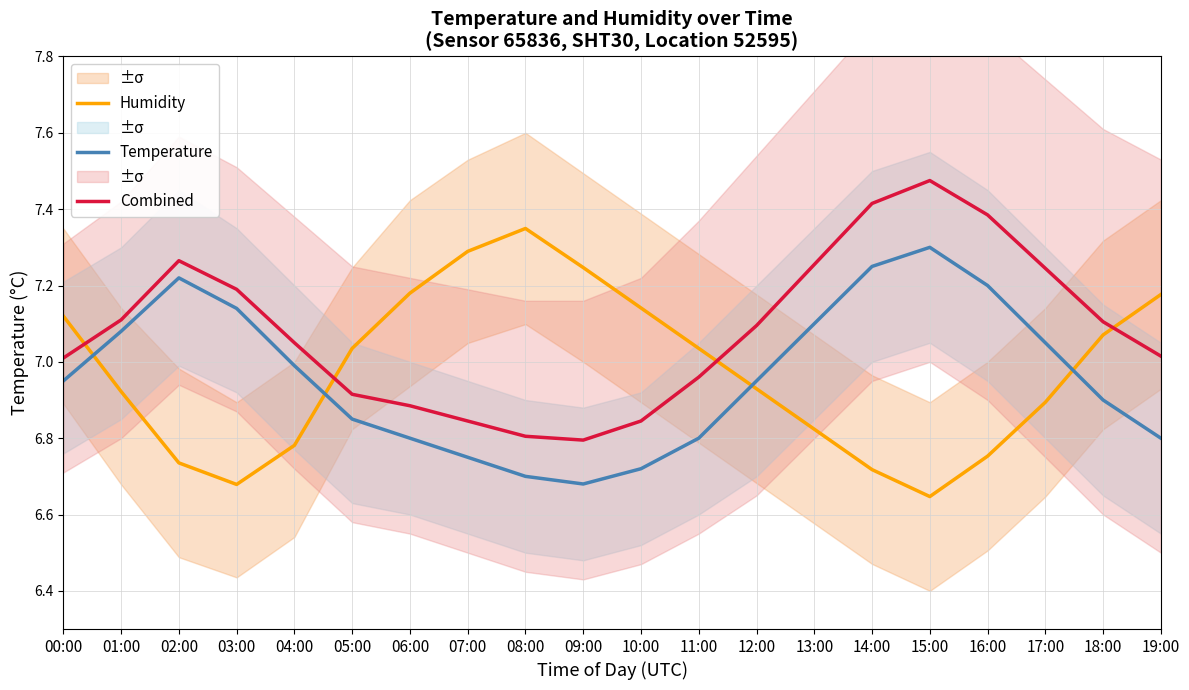

At which label does Combined first exceed 7?

00:00